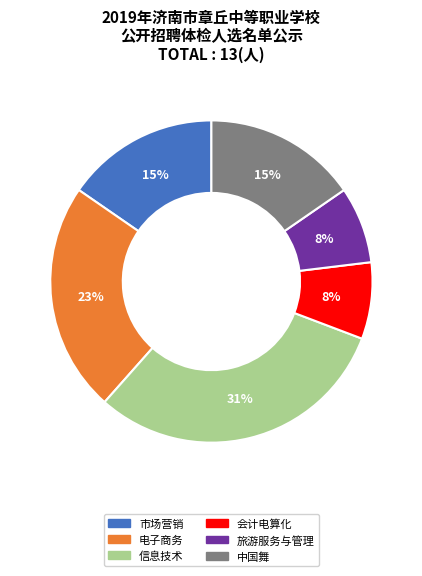

Approximately how many times larger is the value at 中国舞 compared to 电子商务?

0.7